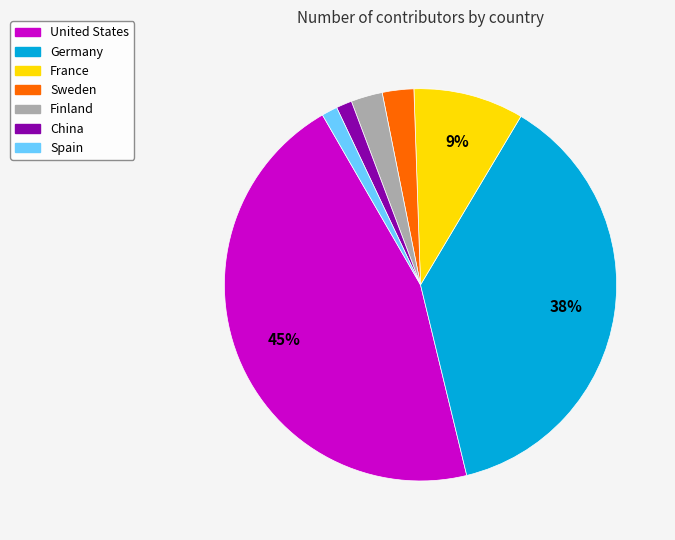

How many segments does this pie chart have?

7